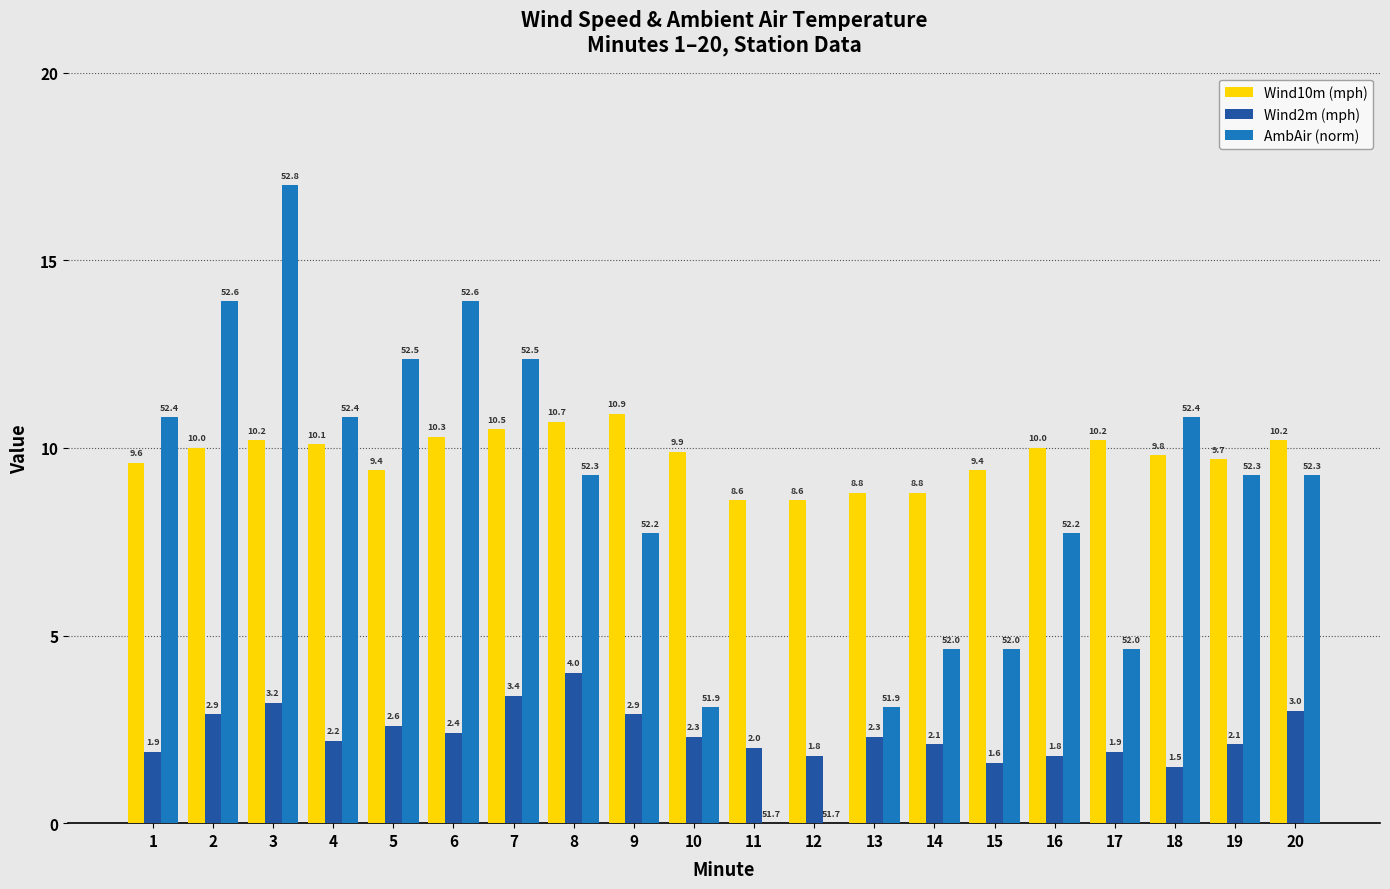

What is the sum of the Wind10m (mph) values at 5 and 14?

18.2